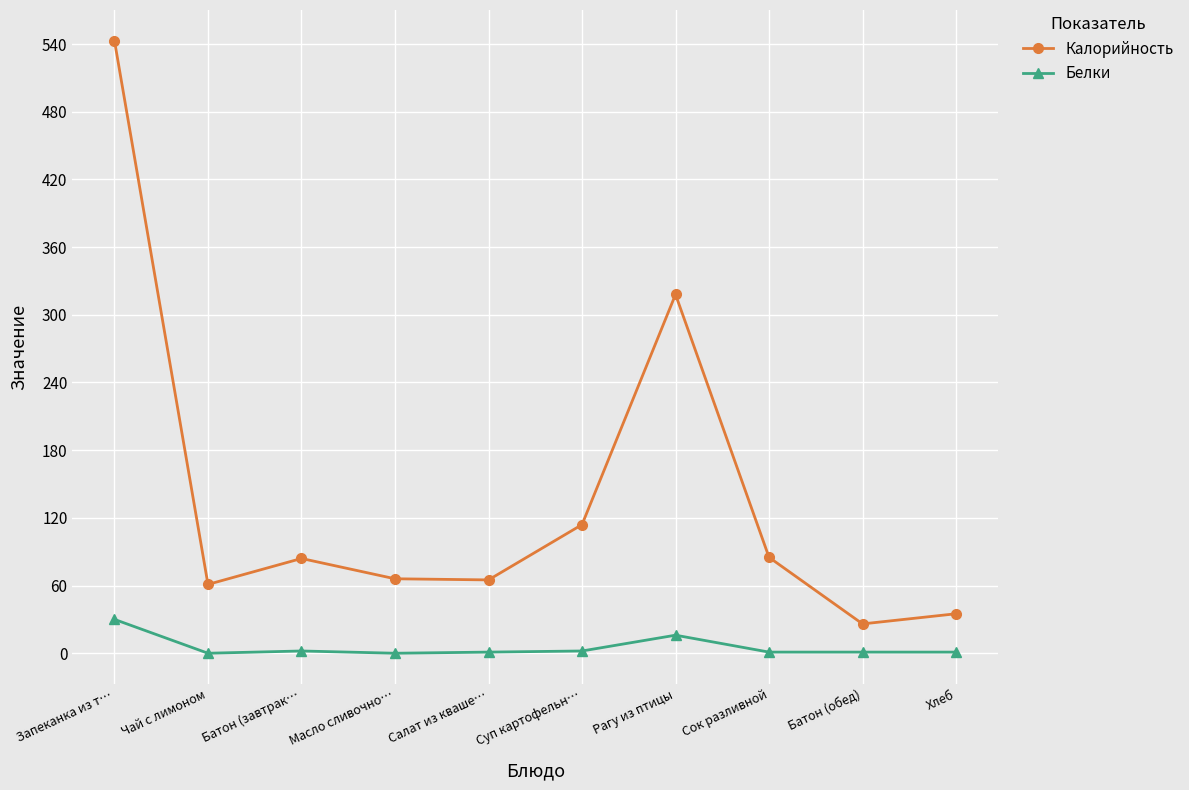

List the series in order of their peak value, lowest first.

Белки, Калорийность